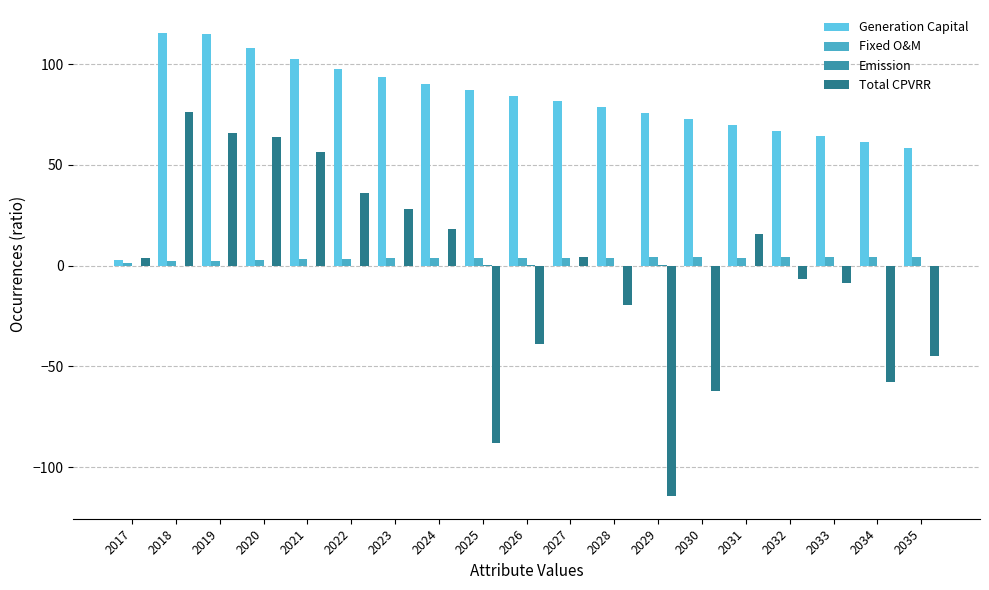

How many groups of bars are there?

19